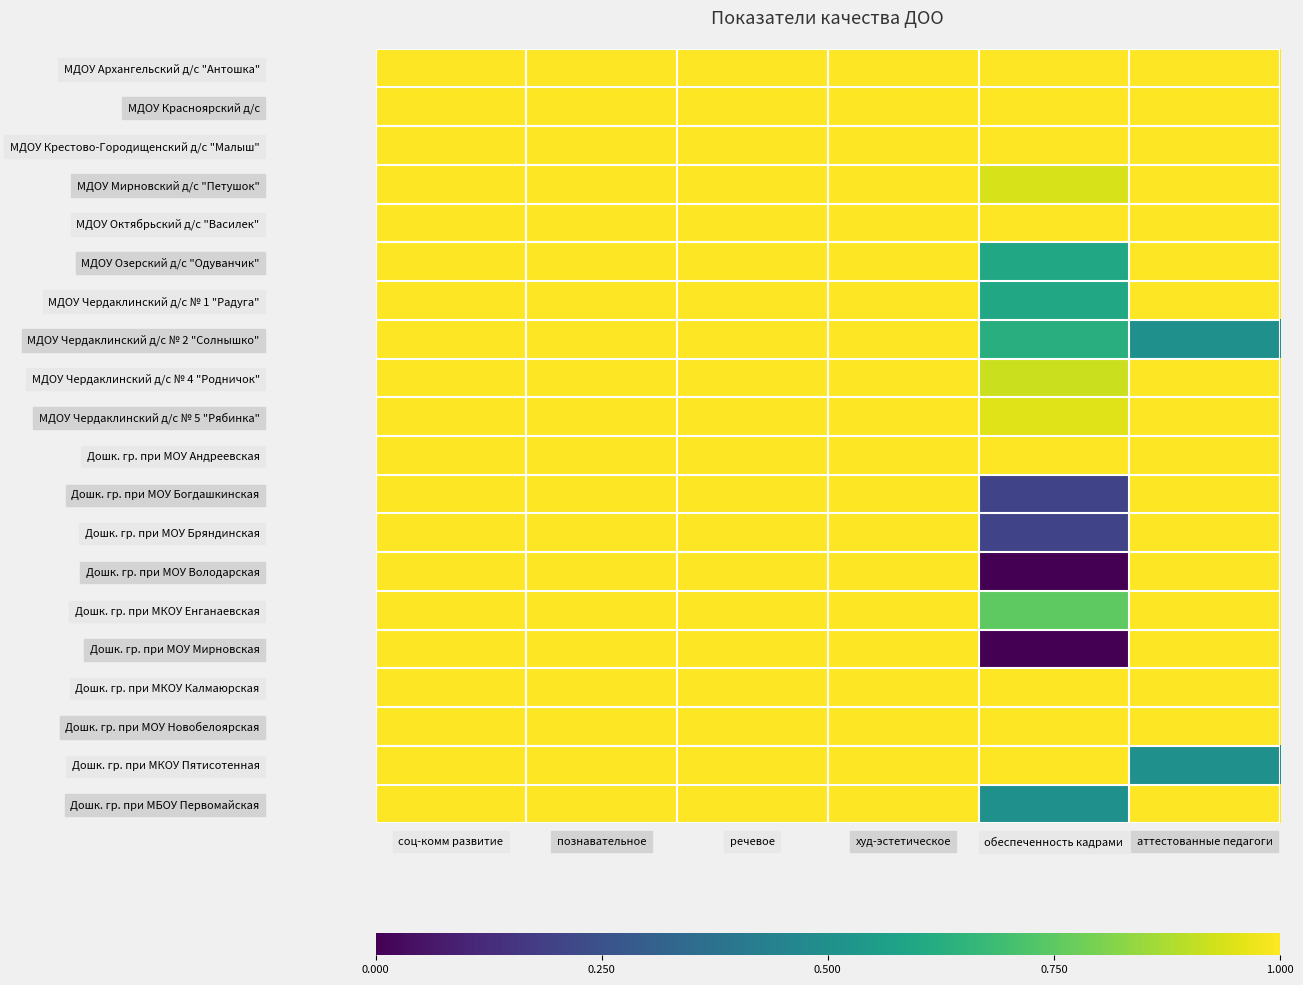

Count the number of categories in the chart.

6